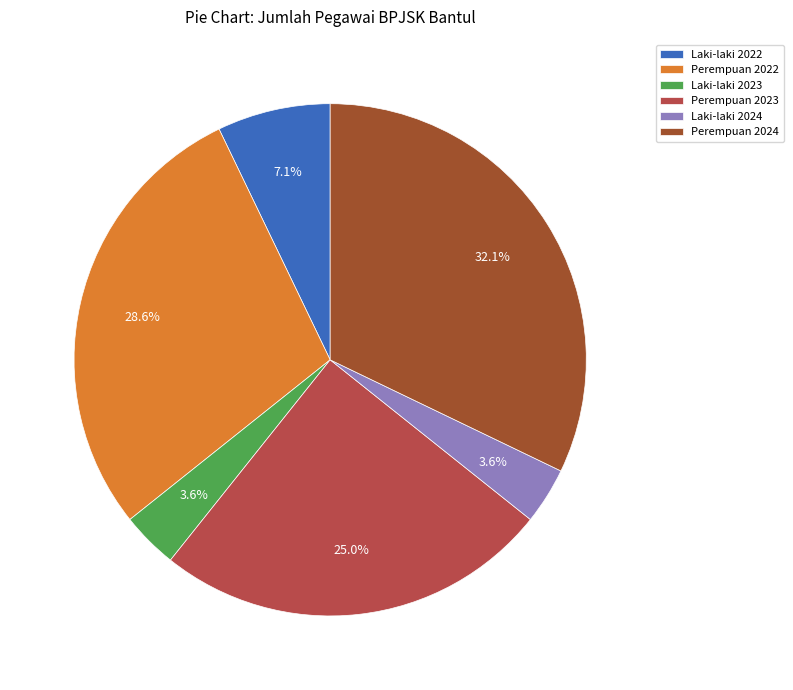

Does any single category account for the majority?

No